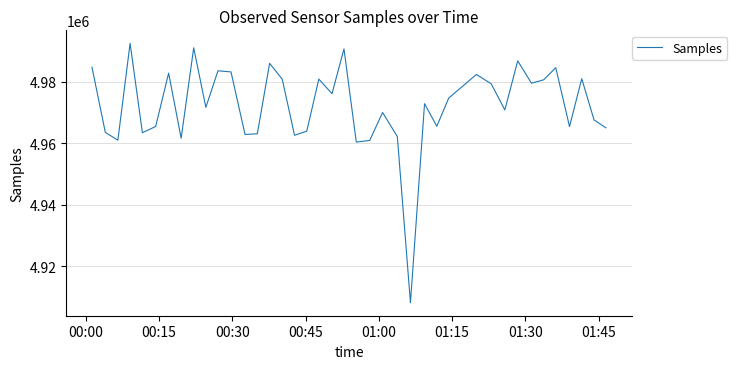

What is the maximum value shown in the chart?

4992585